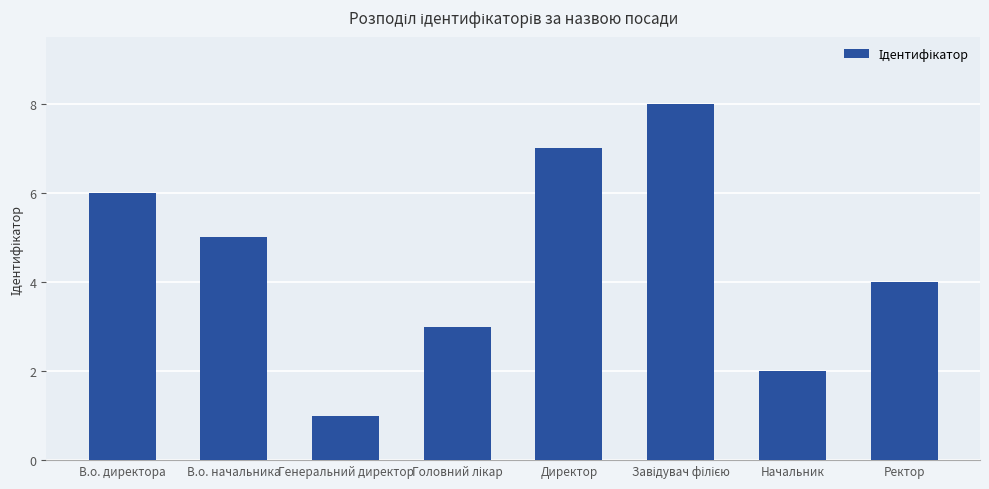

Reading right to left, what are all the values shown in this chart?

4	2	8	7	3	1	5	6